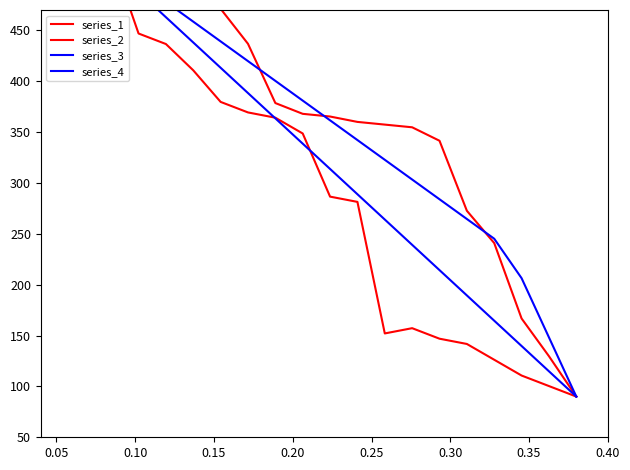

At how many categories does at least one series exceed 146?

19